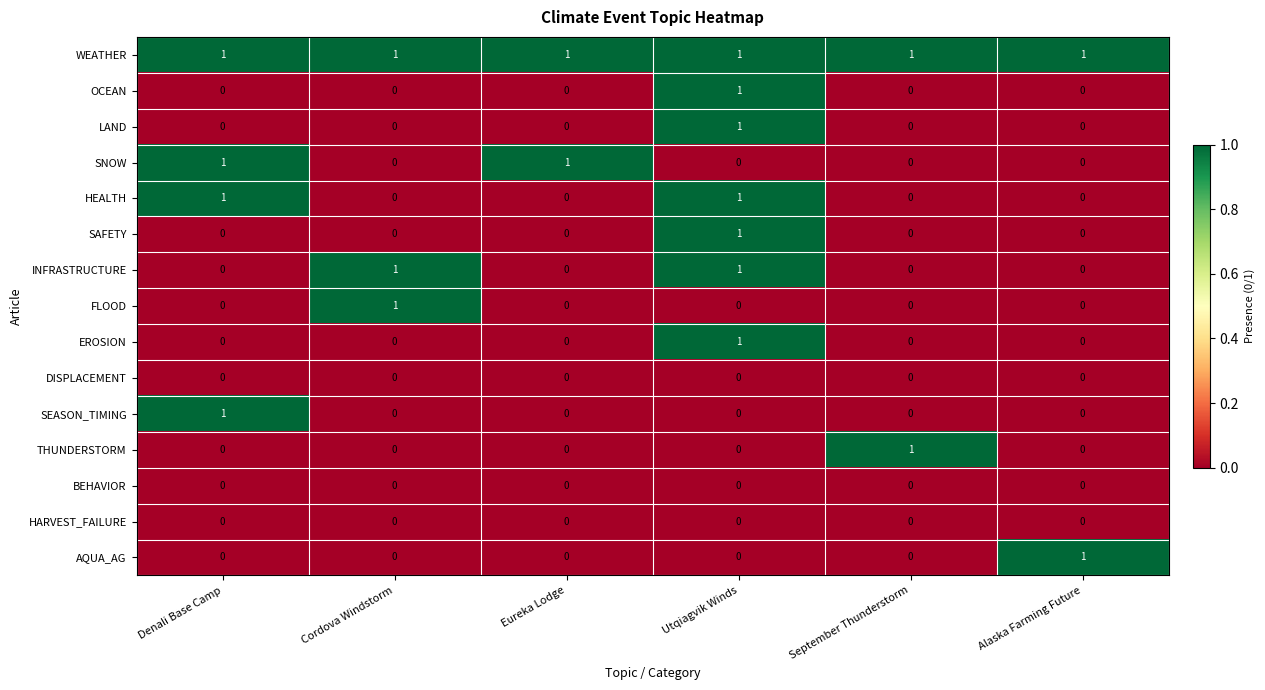

True or false: HEALTH has a value of 0 at Alaska Farming Future.

True